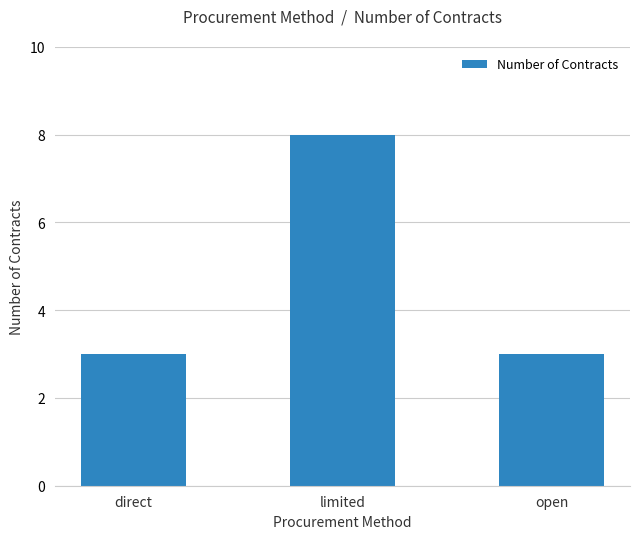

What is the change in value from limited to open?

-5